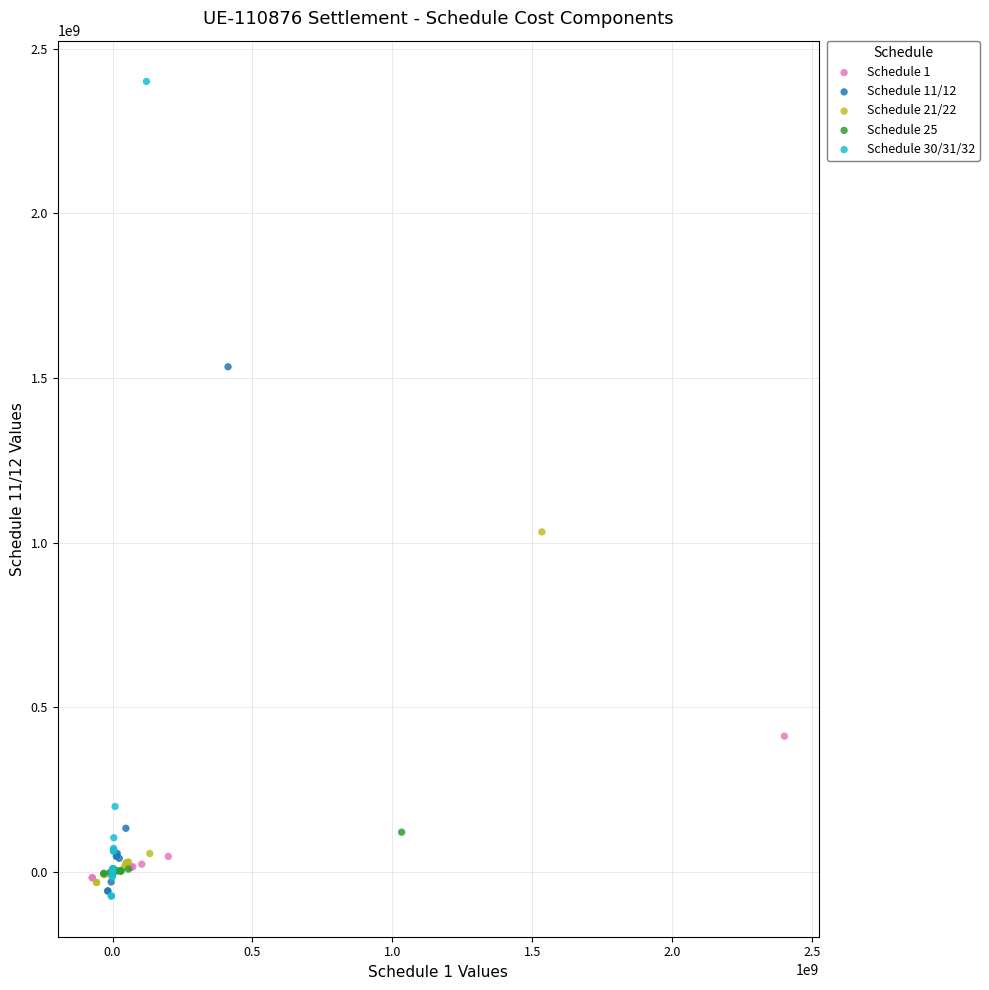

Which series has the largest Y range (max minus min)?

Schedule 30/31/32